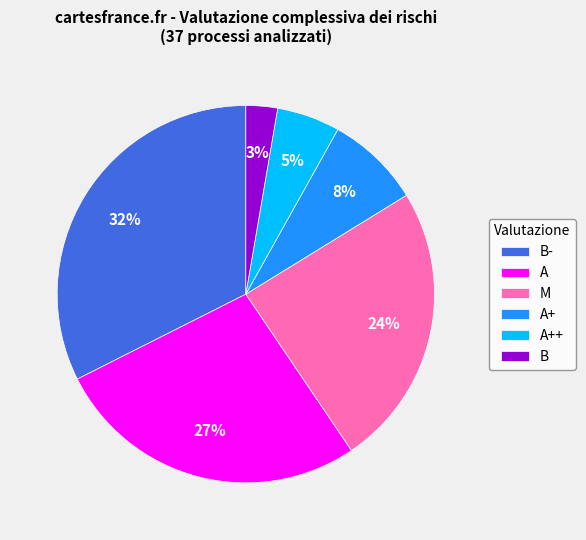

Approximately how many times larger is the value at M compared to A+?

3.0